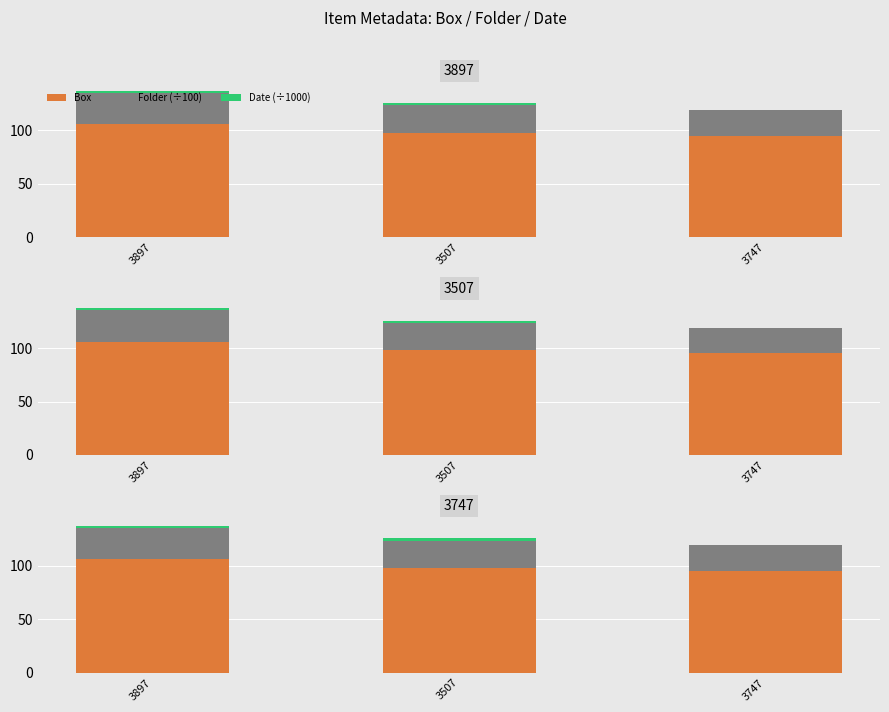

What are all the series names shown in the legend?

Box, Folder (÷100), Date (÷1000)